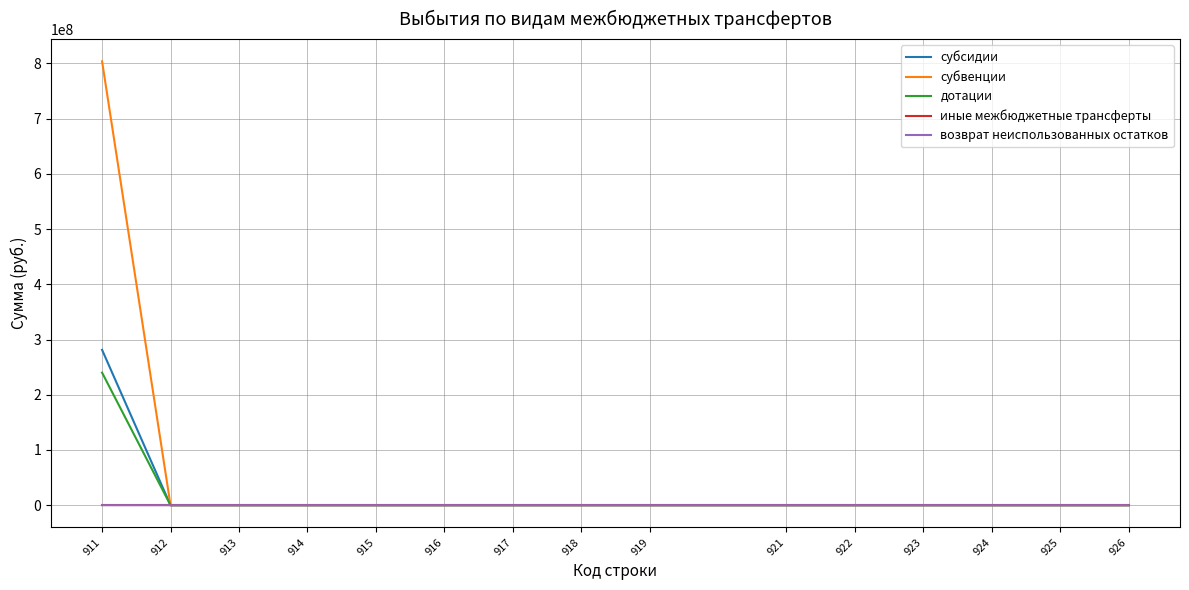

Between 911 and 921, which series saw the biggest shift?

субвенции